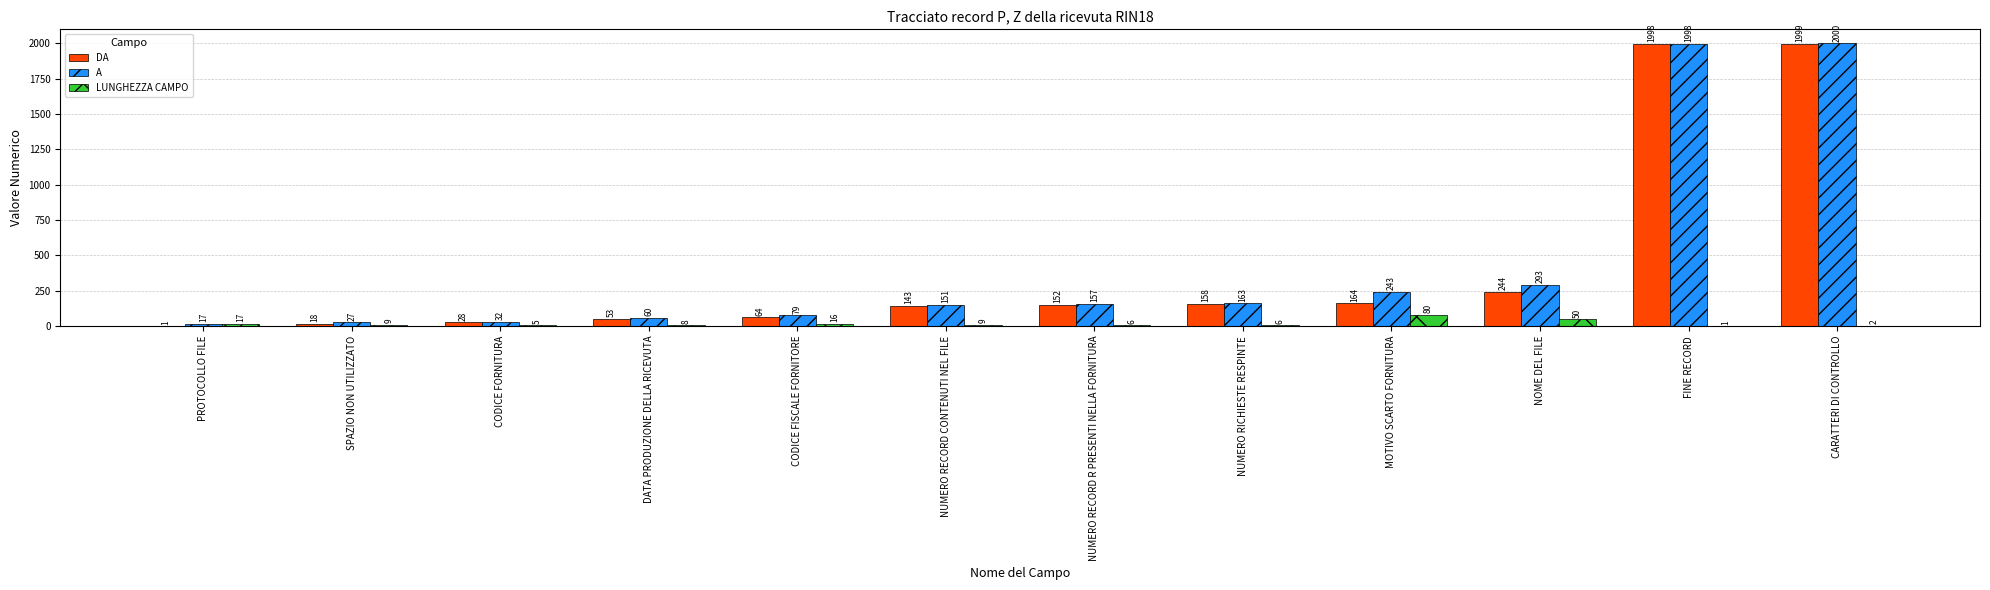

What is the maximum value shown in the chart?

2000